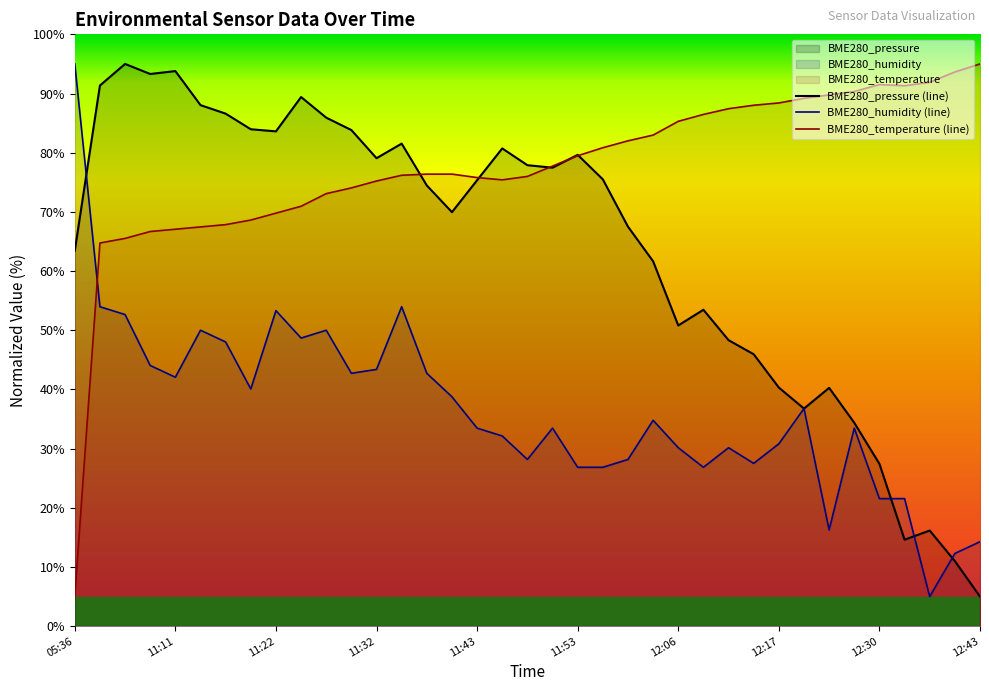

What is the value of the BME280_humidity point at the 14th from the left?

54.0